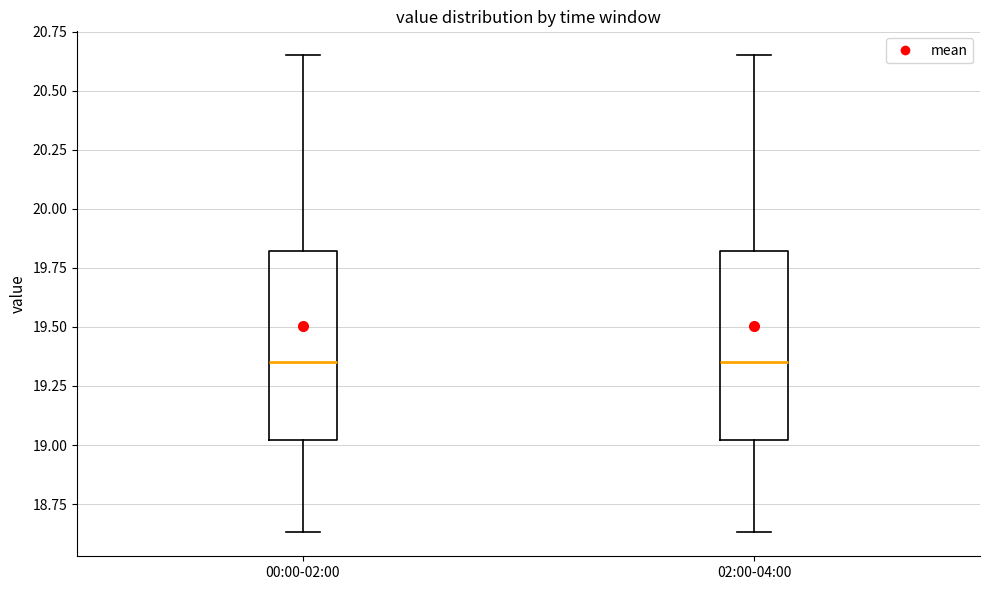

Reading left to right, read every box against the y-axis: the position of its median line, the range the box covers, and the ends of its whiskers. The values are not printed on the chart, so give them approximately, as read against the axis.

00:00-02:00: median 19.35, box 19.00 to 19.80, whiskers 18.65 to 20.65
02:00-04:00: median 19.35, box 19.00 to 19.80, whiskers 18.65 to 20.65